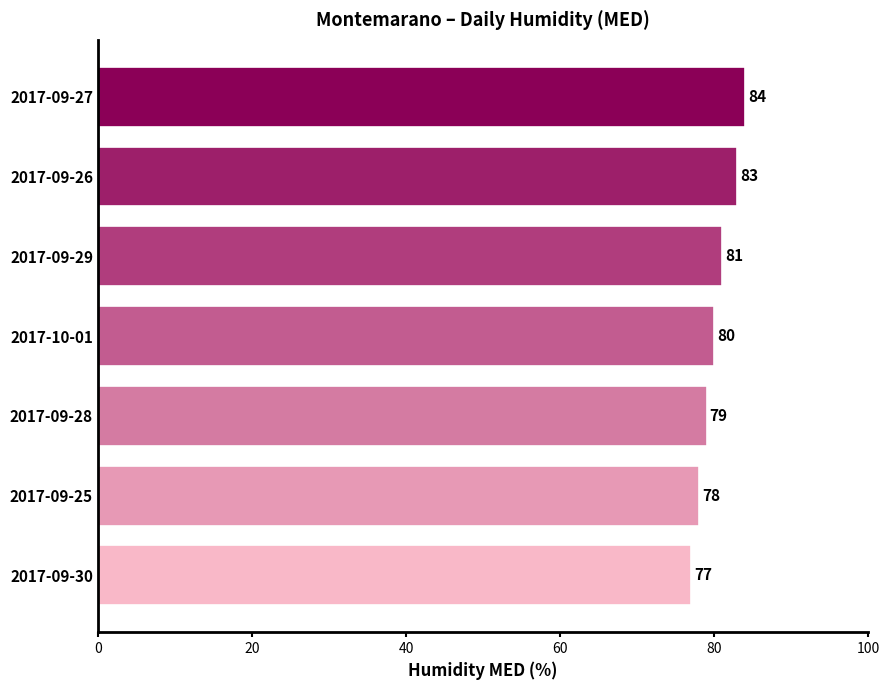

Rank the categories by value from lowest to highest.

2017-09-30, 2017-09-25, 2017-09-28, 2017-10-01, 2017-09-29, 2017-09-26, 2017-09-27